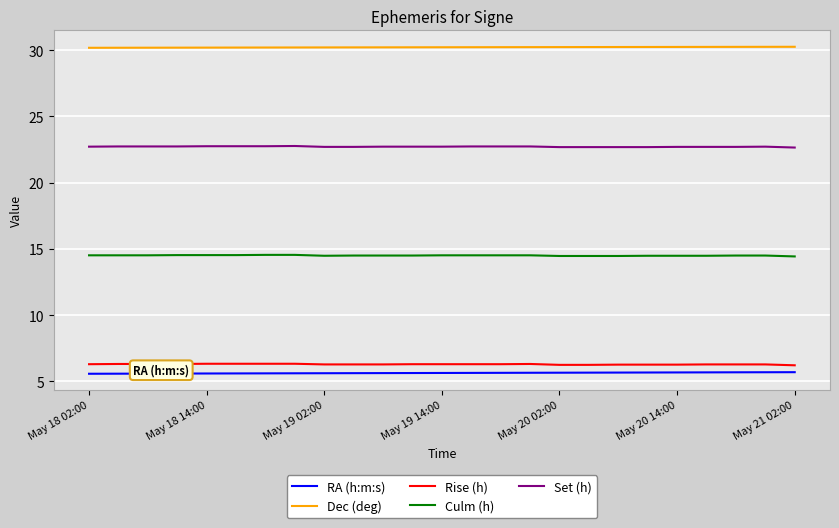

True or false: Culm (h) and Dec (deg) cross at least once.

False